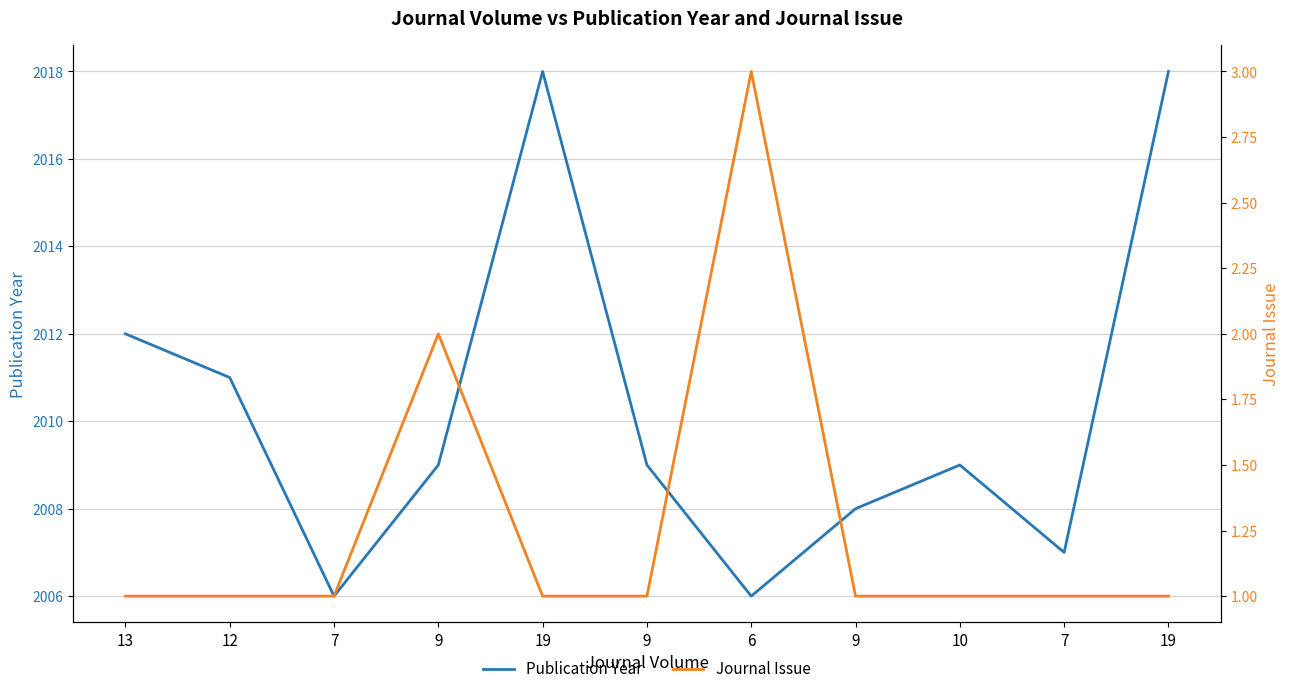

True or false: Journal Issue and Publication Year cross at least once.

False